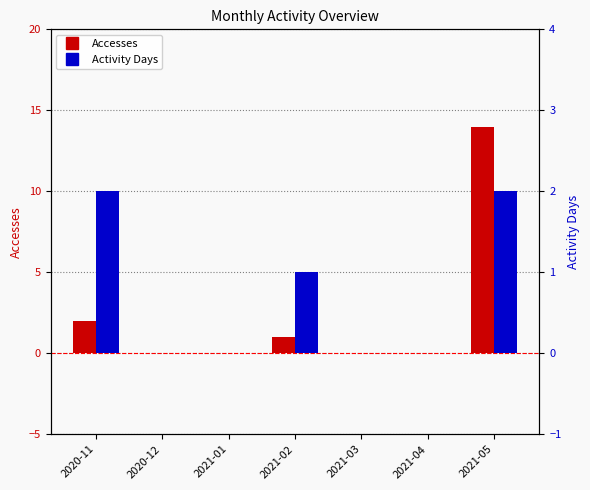

What are all the series names shown in the legend?

Accesses, Activity Days